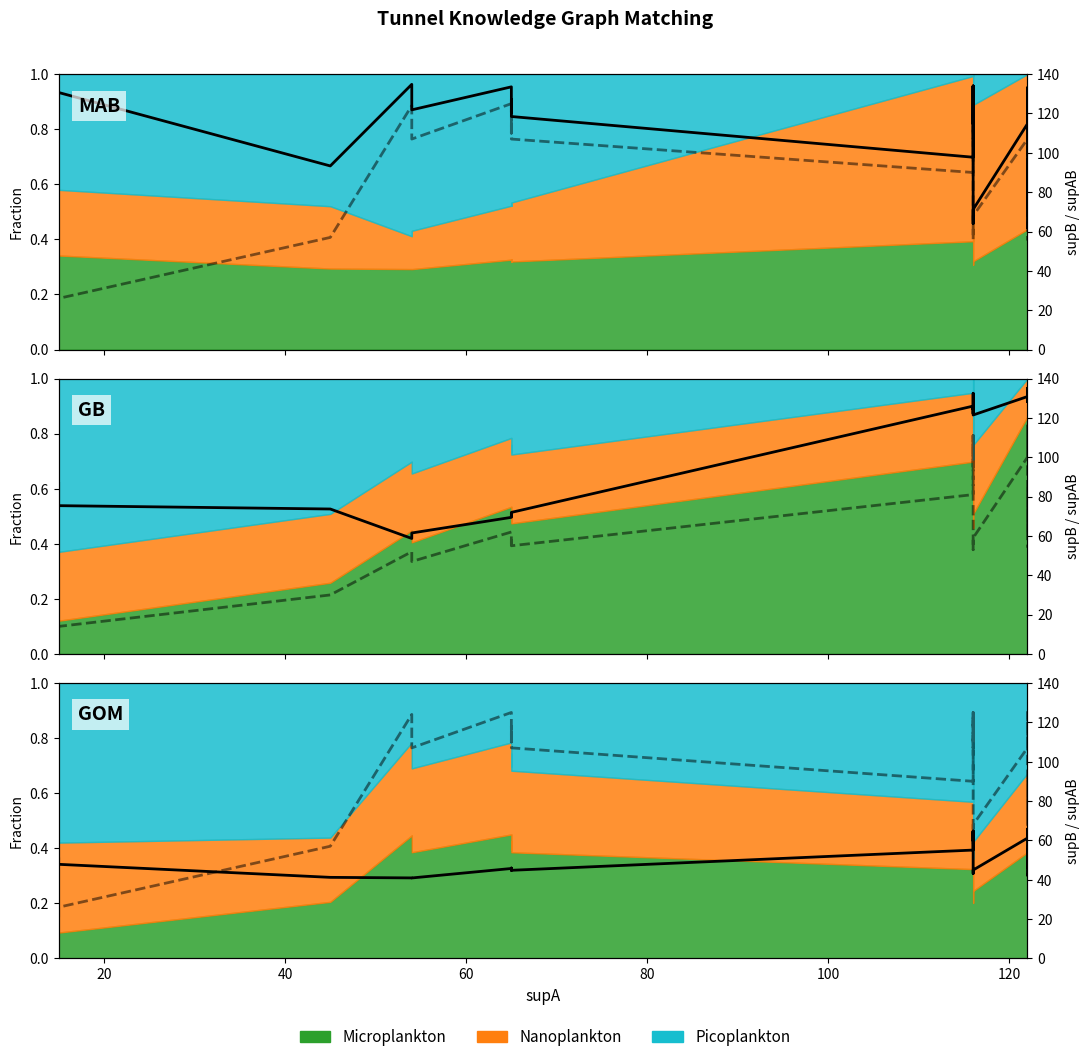

True or false: value and condAB cross at least once.

False